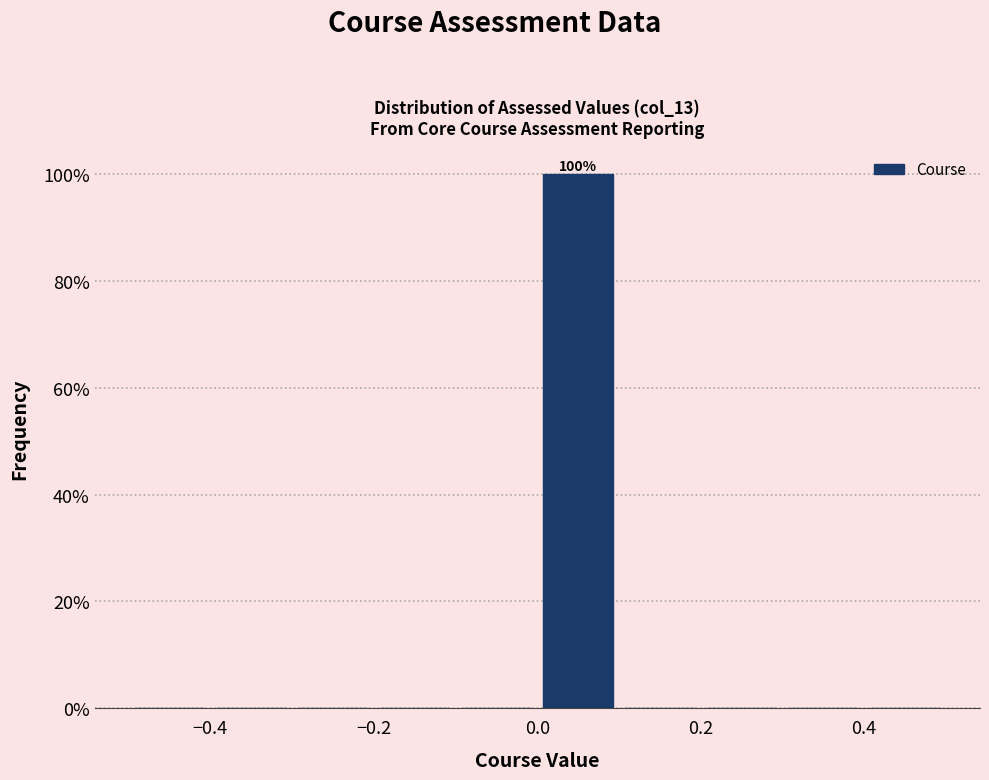

Which range on the x-axis has the tallest bar?

0.0 to 0.1